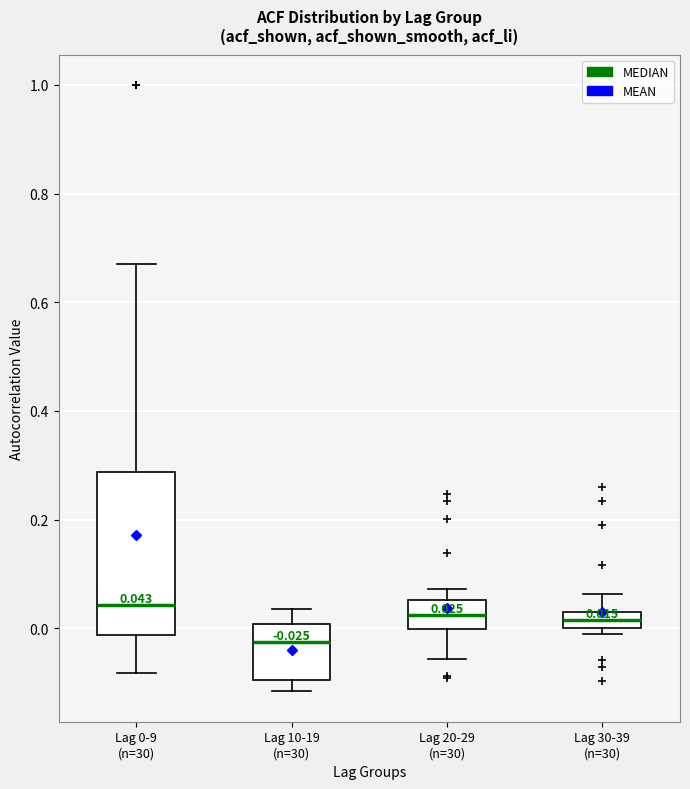

Comparing the boxes themselves (not the whiskers), which one is the tallest?

Lag 0-9 (n=30)